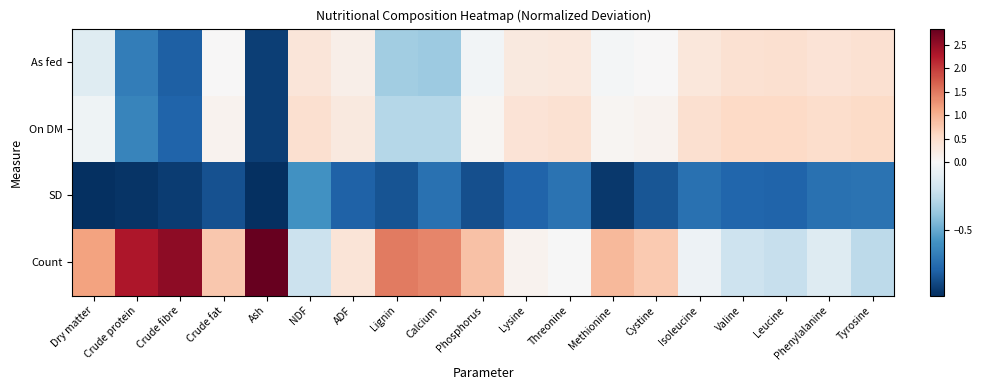

How many series are shown in this chart?

4